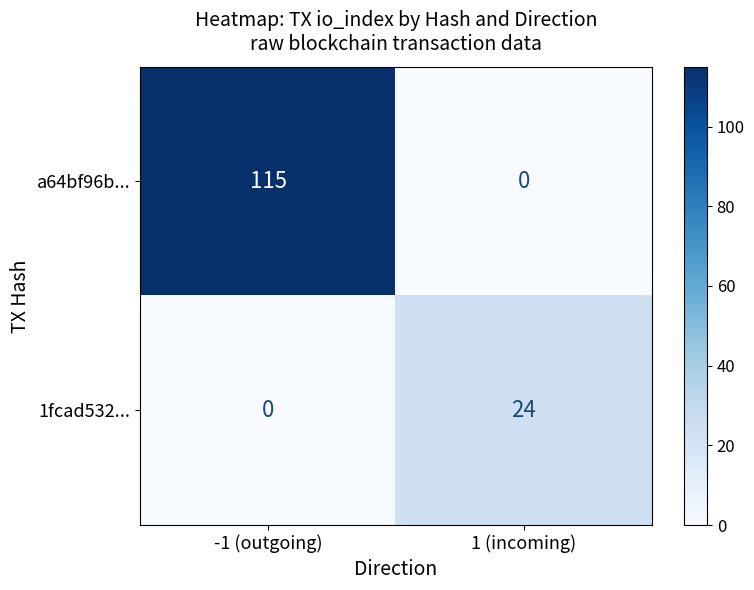

Count the number of data series in this chart.

2